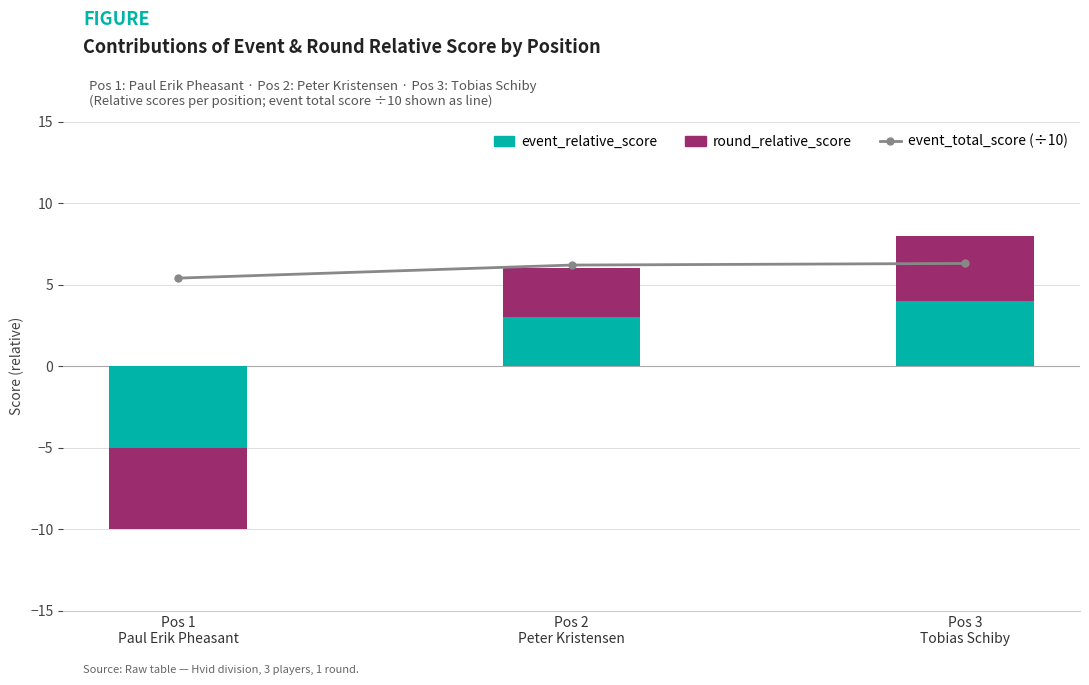

Reading left to right, list all the values displayed in this chart.

event_total_score (÷10): 5.4	6.2	6.3
event_relative_score: -5.0	3.0	4.0
round_relative_score: -5.0	3.0	4.0